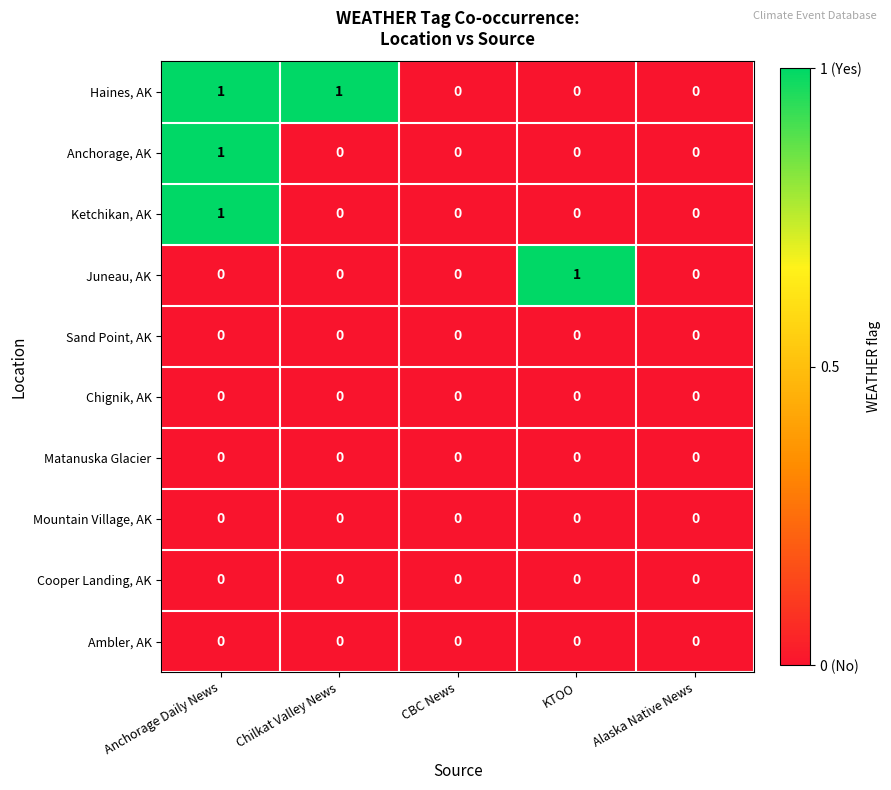

Count the number of categories in the chart.

5